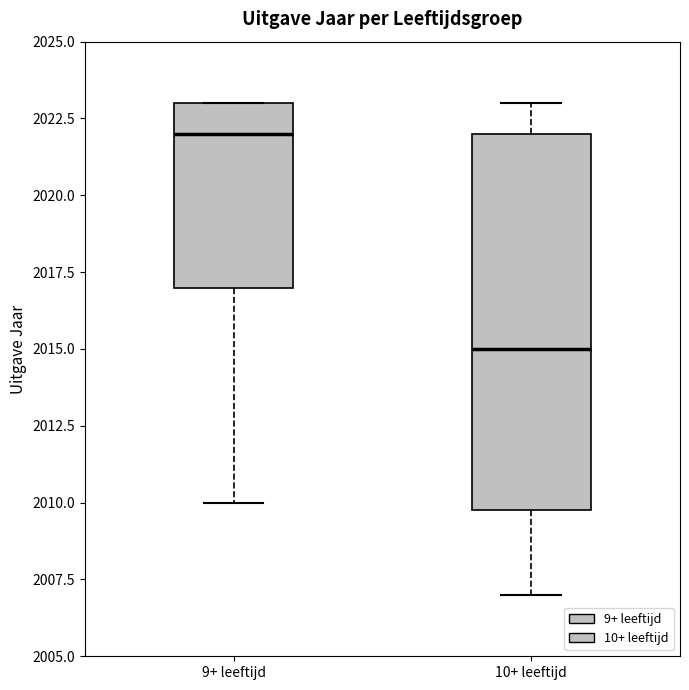

Which box's median line is the highest?

9+ leeftijd